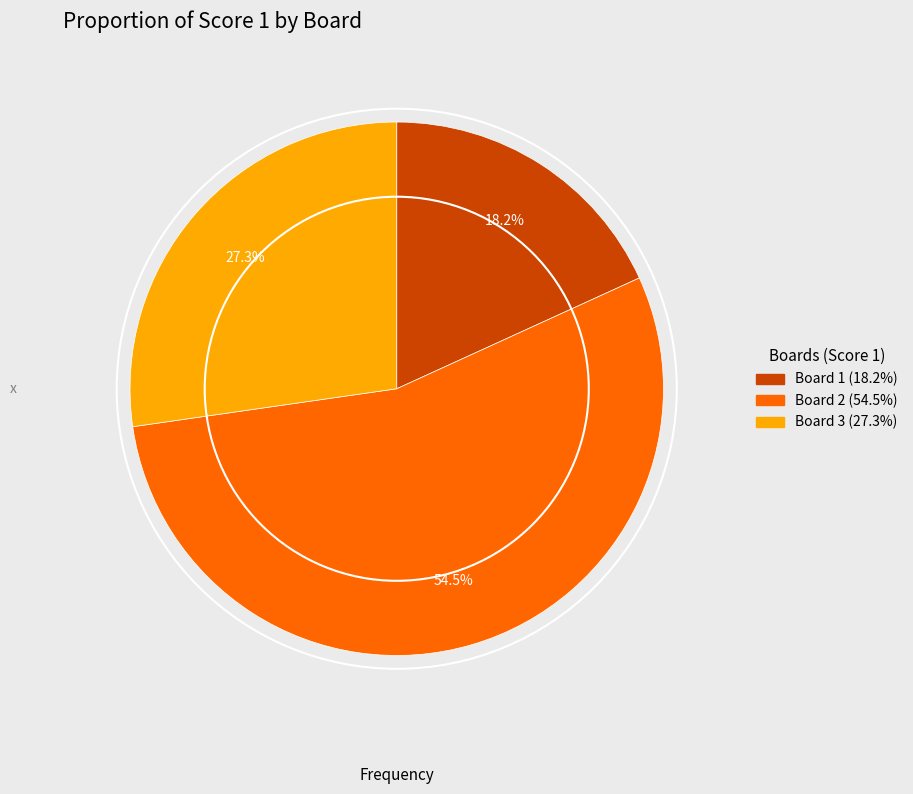

To the nearest percent, what is the difference between the Board 3 and Board 1 slice percentages?

9%